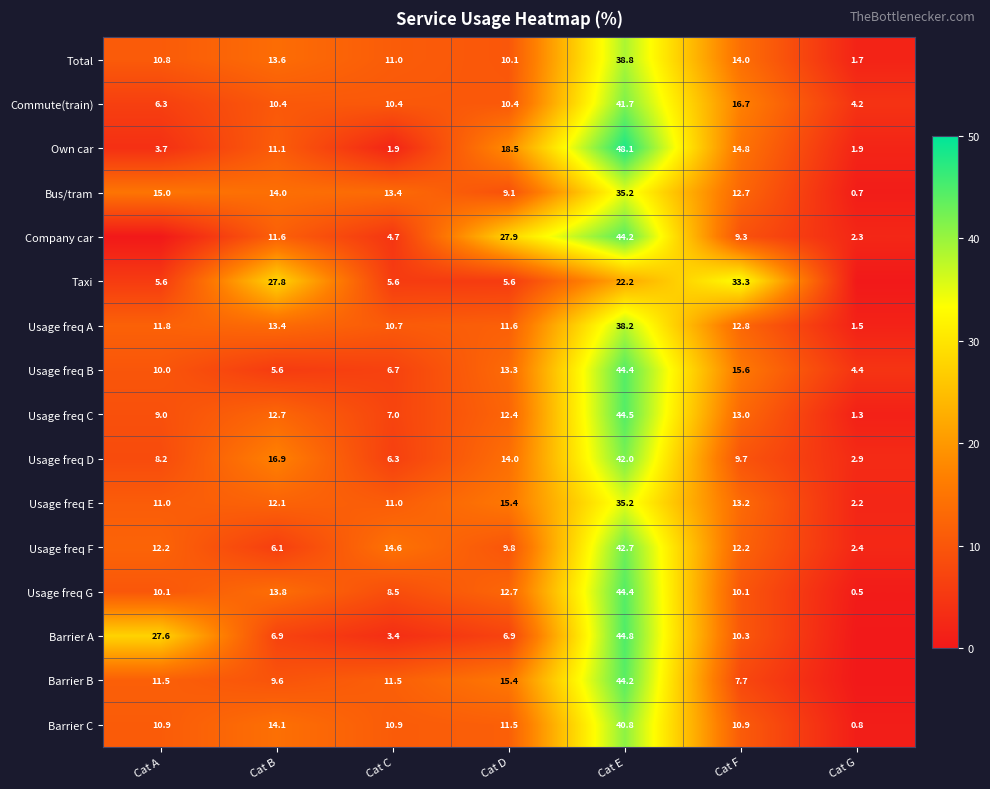

What is the lowest value of the Usage freq G series?

0.5